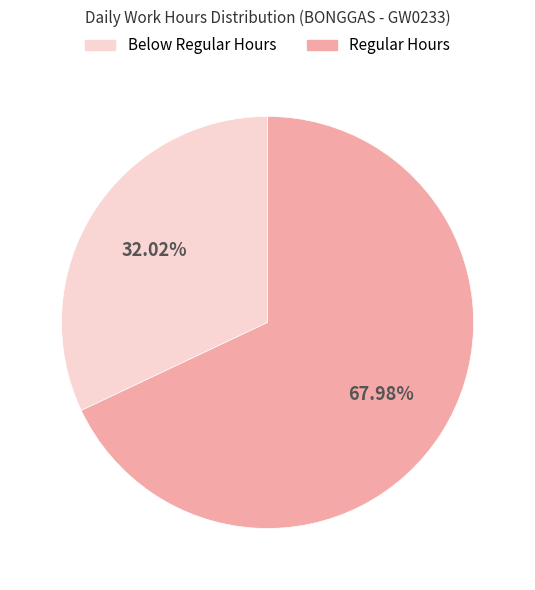

Does any single category account for the majority?

Yes